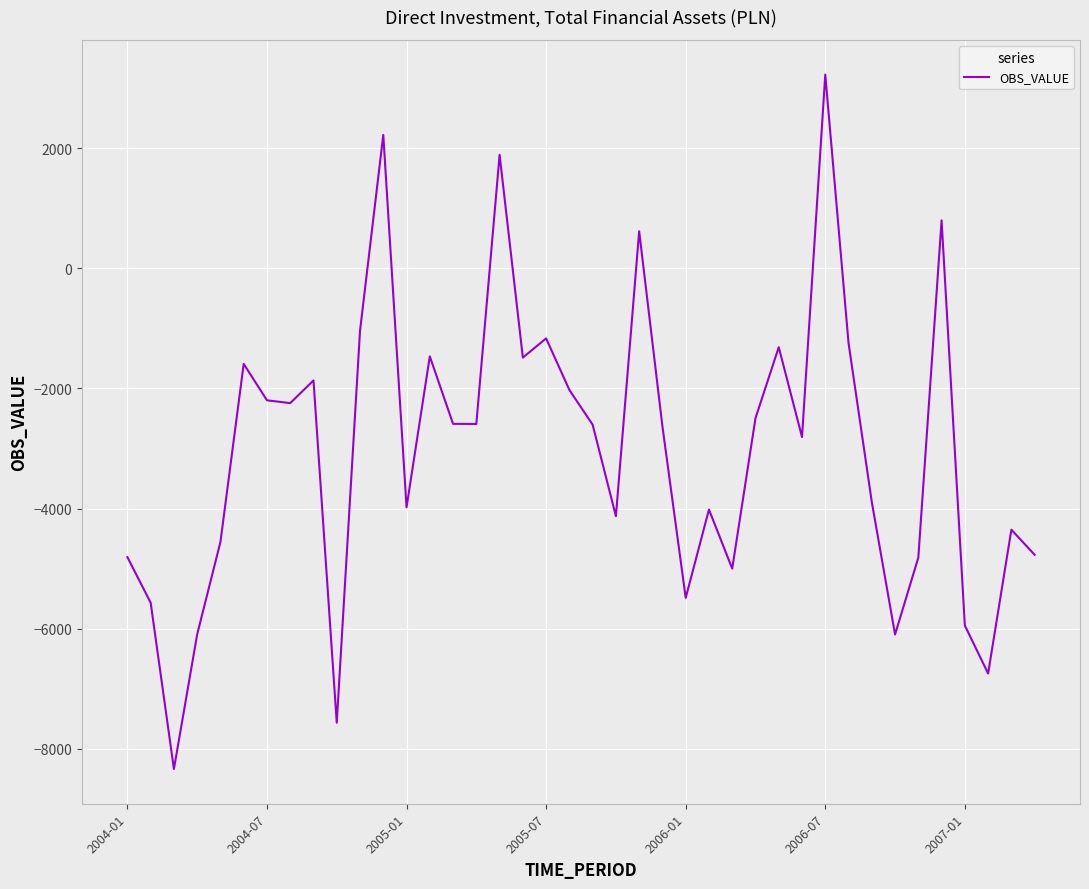

What is the difference between the maximum and minimum values?

11560